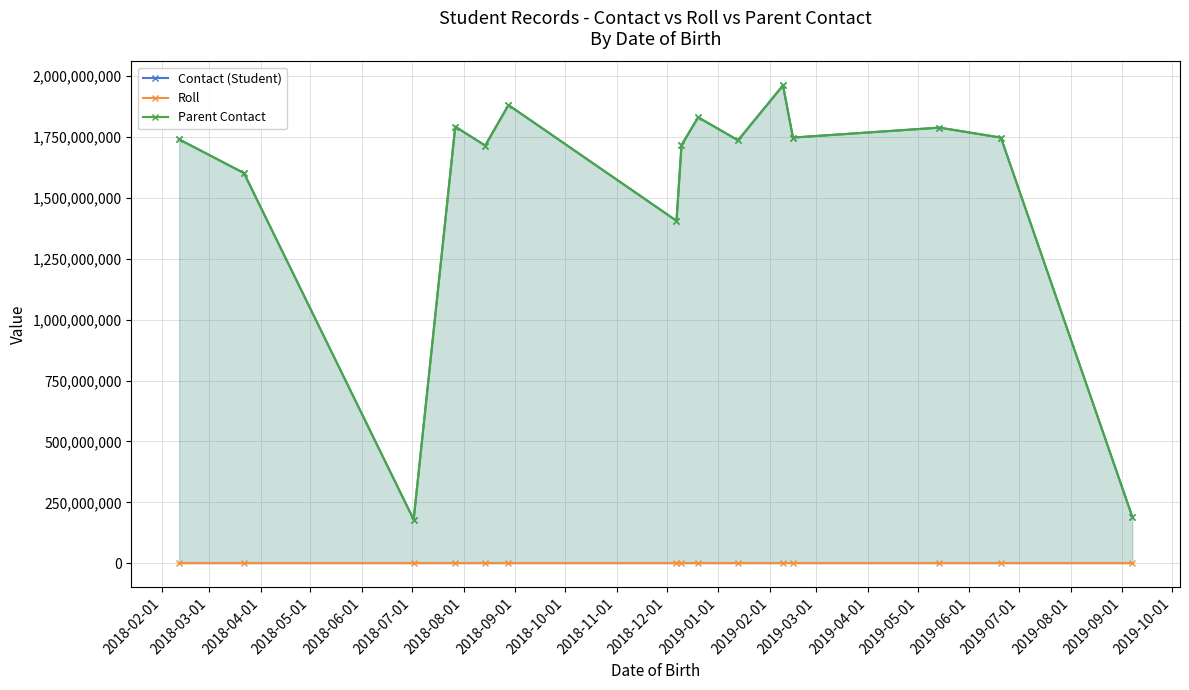

Is the value of Roll at 2018-05-01 greater than the value of Parent Contact at 2019-04-01?

No